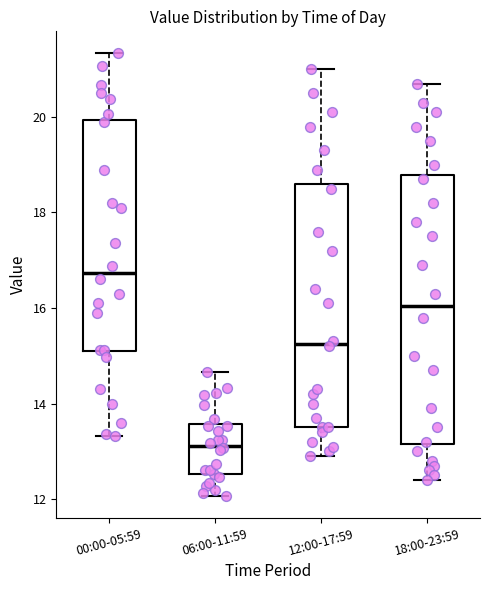

Which box has the highest median line?

00:00-05:59